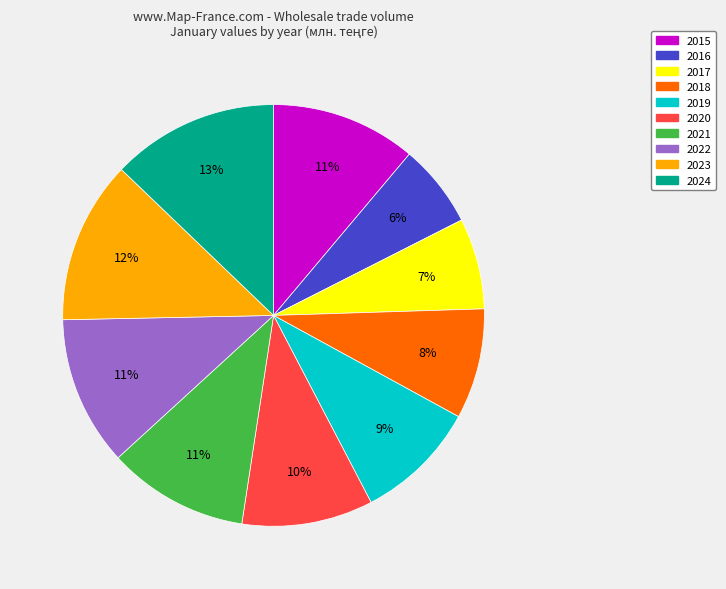

The 2017 slice represents 13% of the pie. True or false?

False